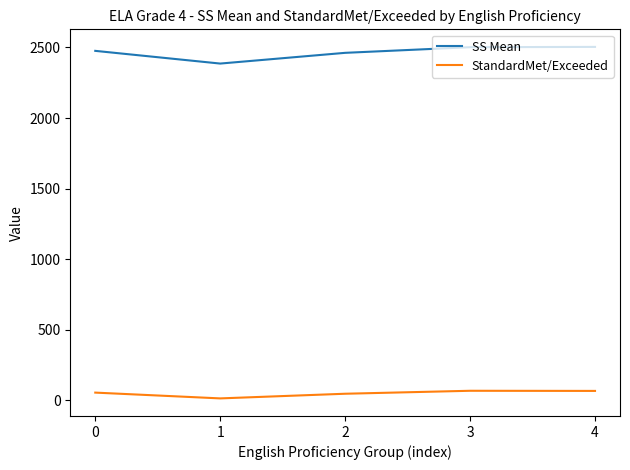

What is the difference between the StandardMet/Exceeded values at 2 and 3?

21